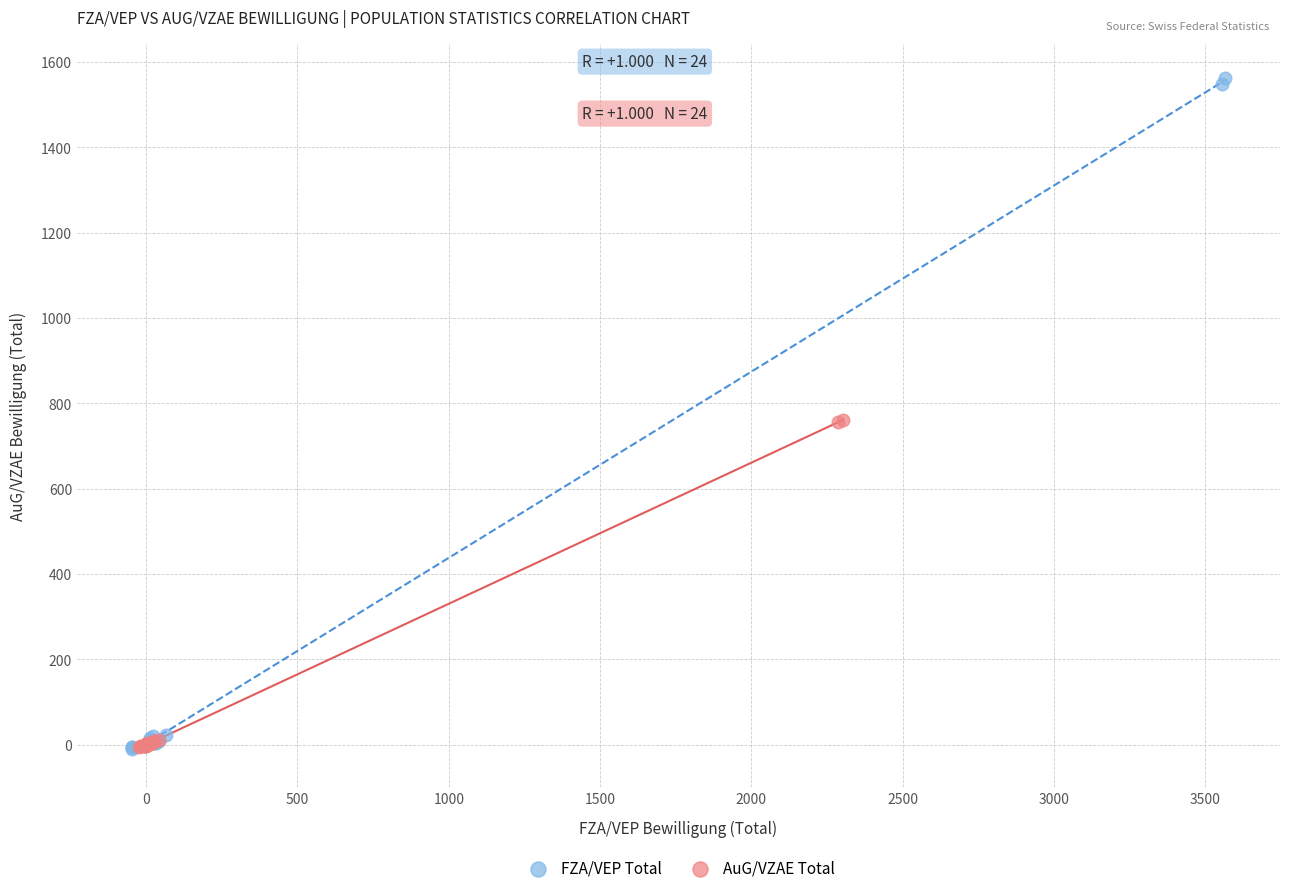

Which series contains the highest Y value?

FZA/VEP Total